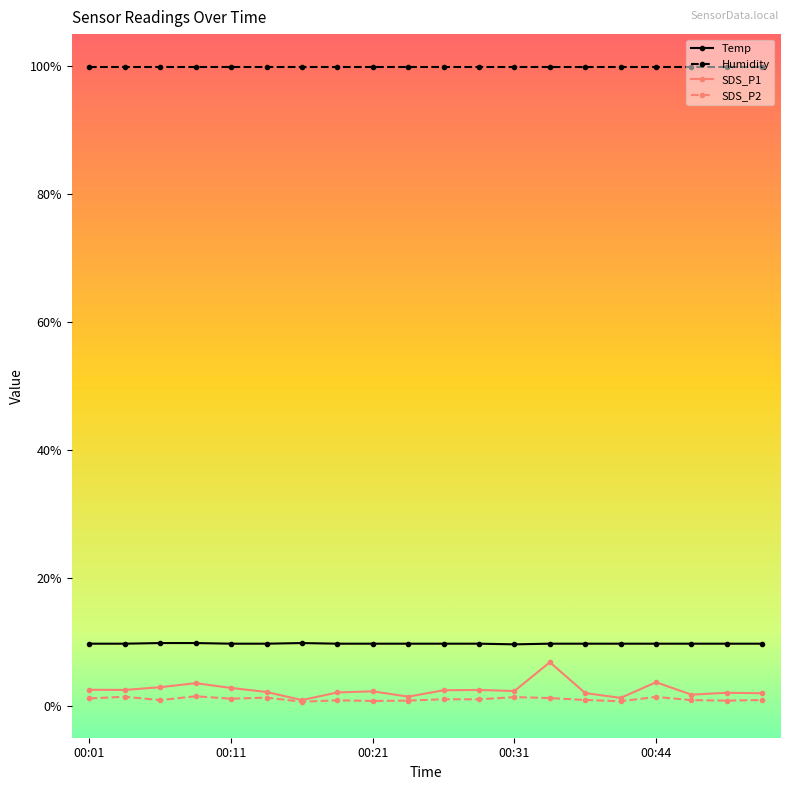

What is the greatest value displayed?

99.9